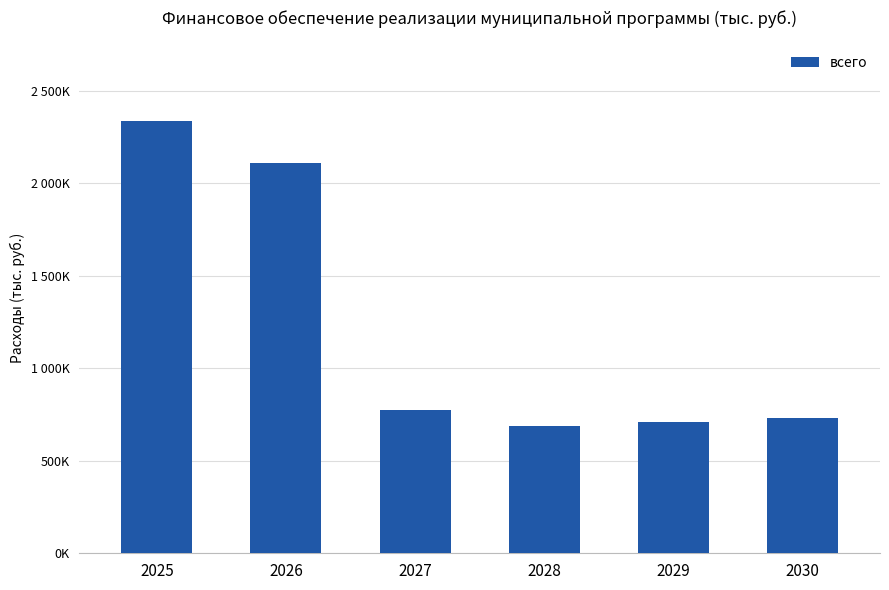

Does the chart contain any negative values?

No